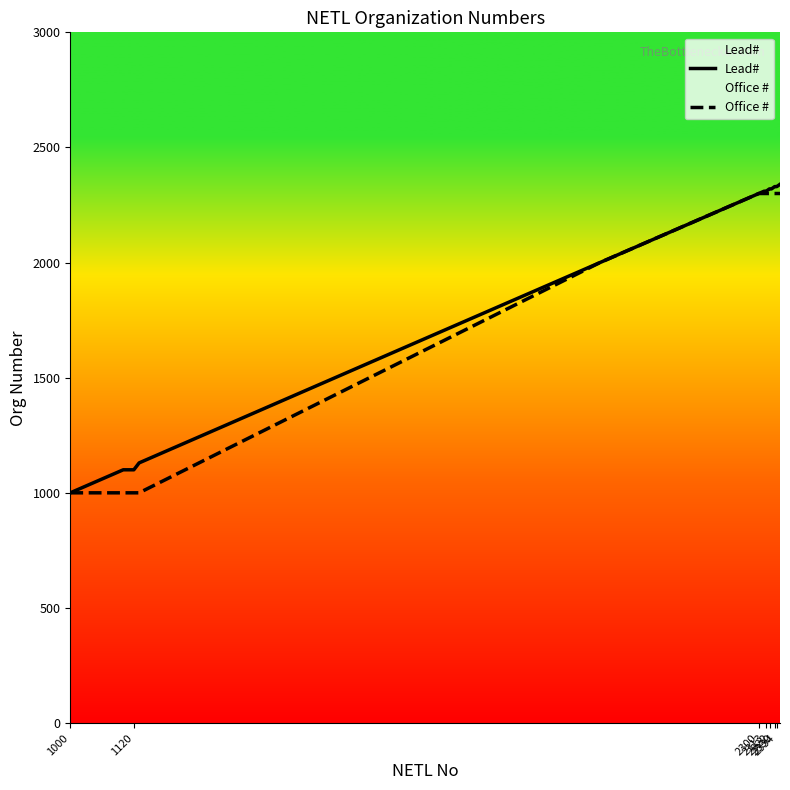

Rank the series at 1120 from lowest to highest value.

Office #, Lead#